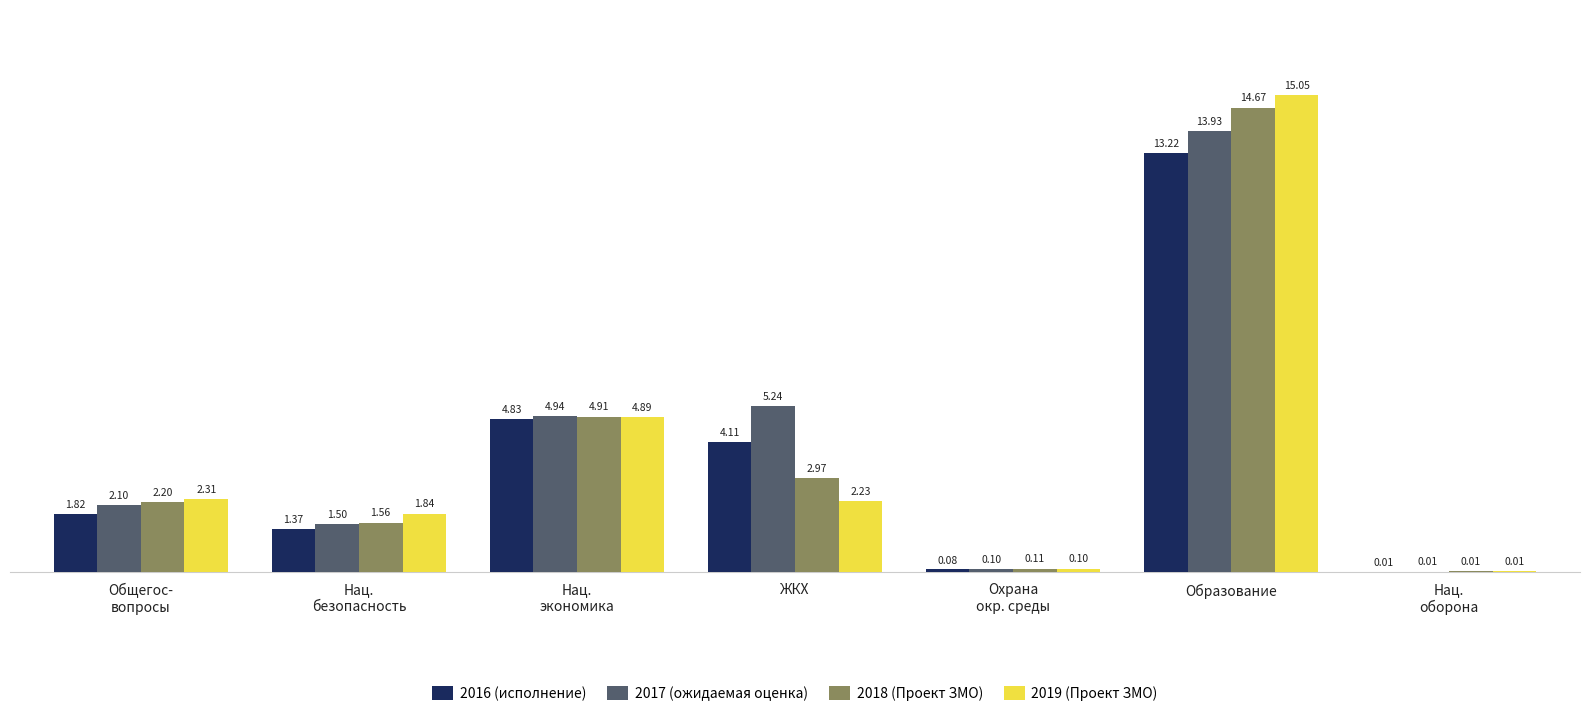

Rank the categories by 2016 (исполнение) value from highest to lowest.

Образование, Нац.
экономика, ЖКХ, Общегос-
вопросы, Нац.
безопасность, Охрана
окр. среды, Нац.
оборона